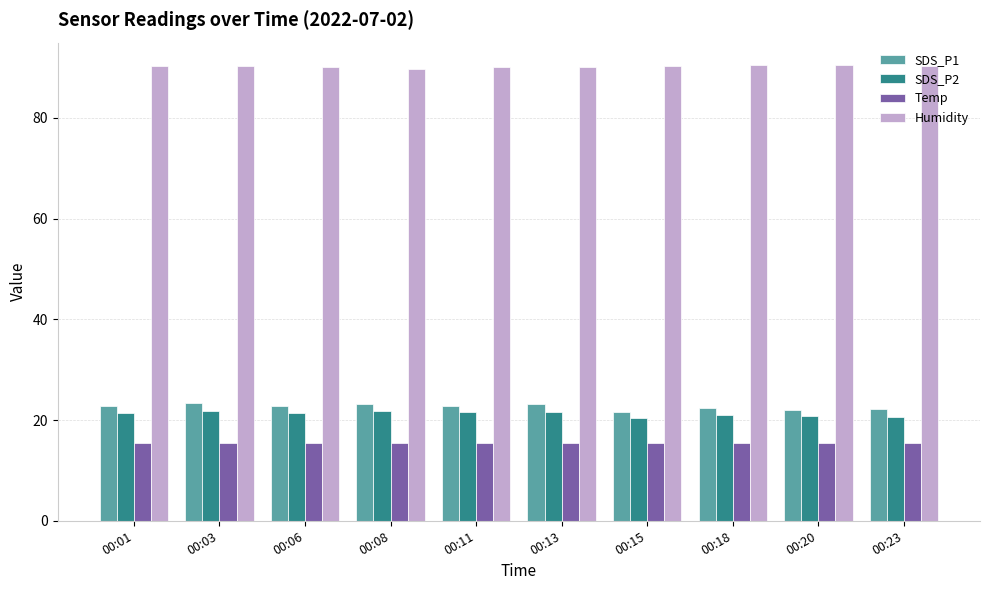

What is the spread (max minus min) of values at 00:23?

74.8